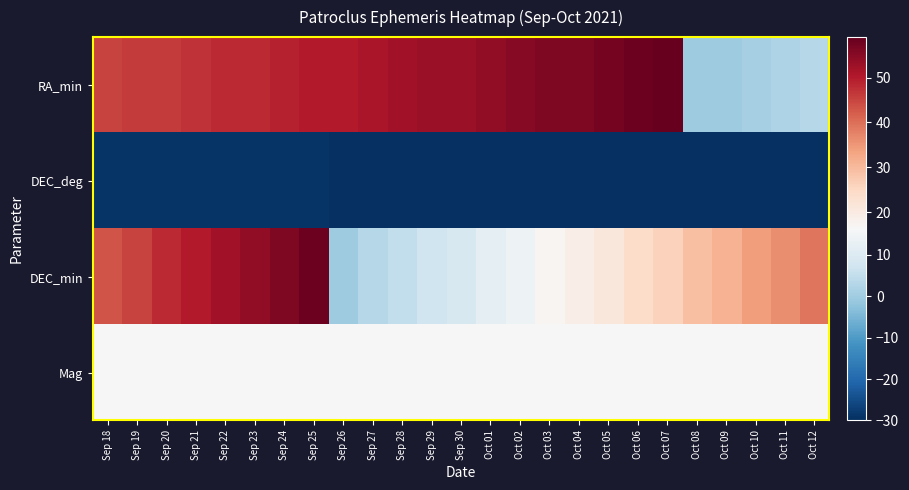

Reading left to right, extract all data points from this chart.

RA_min: Sep 18=45.0	Sep 19=46.0	Sep 20=46.0	Sep 21=47.0	Sep 22=48.0	Sep 23=48.0	Sep 24=49.0	Sep 25=50.0	Sep 26=50.0	Sep 27=51.0	Sep 28=52.0	Sep 29=53.0	Sep 30=53.0	Oct 01=54.0	Oct 02=55.0	Oct 03=56.0	Oct 04=56.0	Oct 05=57.0	Oct 06=58.0	Oct 07=59.0	Oct 08=0.0	Oct 09=0.0	Oct 10=1.0	Oct 11=2.0	Oct 12=3.0
DEC_deg: Sep 18=-29.0	Sep 19=-29.0	Sep 20=-29.0	Sep 21=-29.0	Sep 22=-29.0	Sep 23=-29.0	Sep 24=-29.0	Sep 25=-29.0	Sep 26=-30.0	Sep 27=-30.0	Sep 28=-30.0	Sep 29=-30.0	Sep 30=-30.0	Oct 01=-30.0	Oct 02=-30.0	Oct 03=-30.0	Oct 04=-30.0	Oct 05=-30.0	Oct 06=-30.0	Oct 07=-30.0	Oct 08=-30.0	Oct 09=-30.0	Oct 10=-30.0	Oct 11=-30.0	Oct 12=-30.0
DEC_min: Sep 18=43.0	Sep 19=45.0	Sep 20=48.0	Sep 21=50.0	Sep 22=52.0	Sep 23=54.0	Sep 24=56.0	Sep 25=58.0	Sep 26=0.0	Sep 27=3.0	Sep 28=5.0	Sep 29=7.0	Sep 30=9.0	Oct 01=12.0	Oct 02=14.0	Oct 03=17.0	Oct 04=19.0	Oct 05=21.0	Oct 06=24.0	Oct 07=26.0	Oct 08=29.0	Oct 09=31.0	Oct 10=34.0	Oct 11=36.0	Oct 12=39.0
Mag: Sep 18=16.2	Sep 19=16.2	Sep 20=16.2	Sep 21=16.2	Sep 22=16.3	Sep 23=16.3	Sep 24=16.3	Sep 25=16.3	Sep 26=16.3	Sep 27=16.3	Sep 28=16.3	Sep 29=16.3	Sep 30=16.3	Oct 01=16.3	Oct 02=16.3	Oct 03=16.3	Oct 04=16.3	Oct 05=16.3	Oct 06=16.3	Oct 07=16.3	Oct 08=16.3	Oct 09=16.3	Oct 10=16.3	Oct 11=16.3	Oct 12=16.3